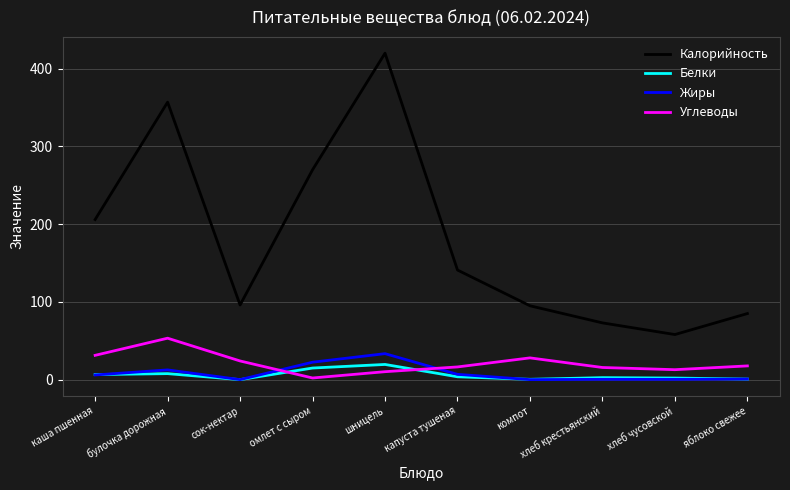

What is the spread (max minus min) of values at каша пшенная?

200.0